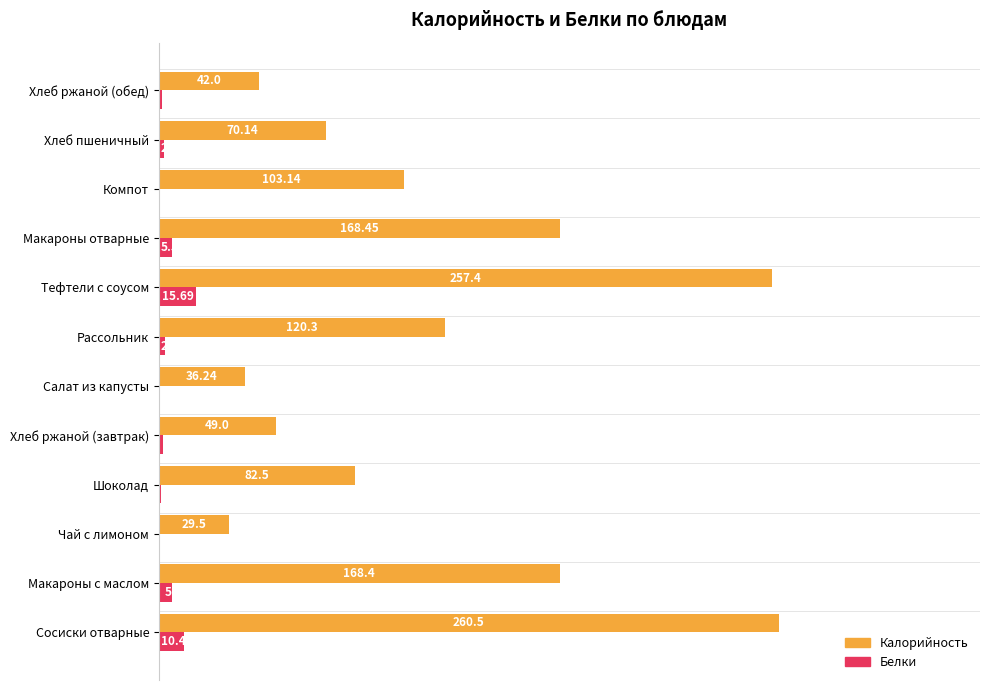

What are all the series names shown in the legend?

Калорийность, Белки